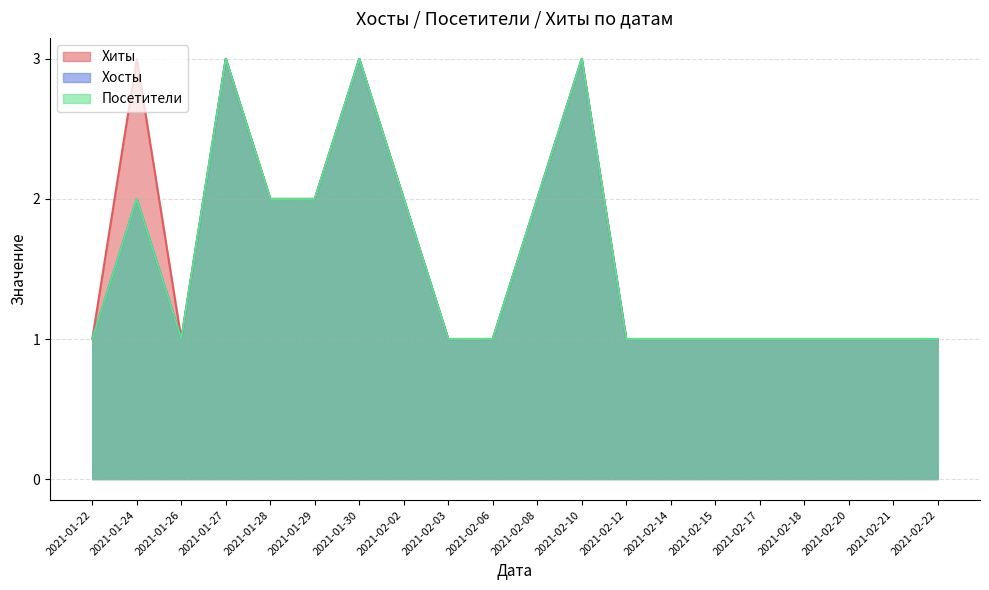

What is the minimum value shown in the chart?

1